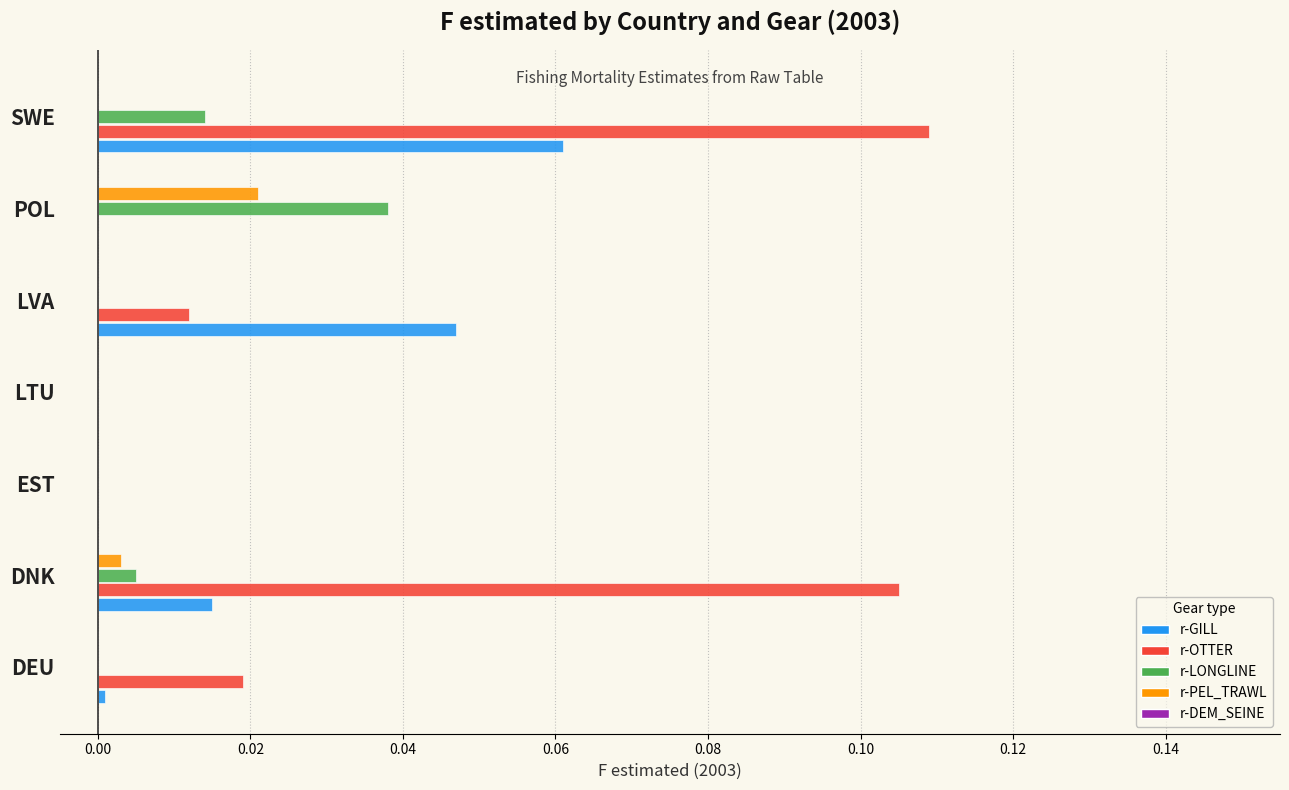

Which category has the highest value in the r-OTTER series?

SWE